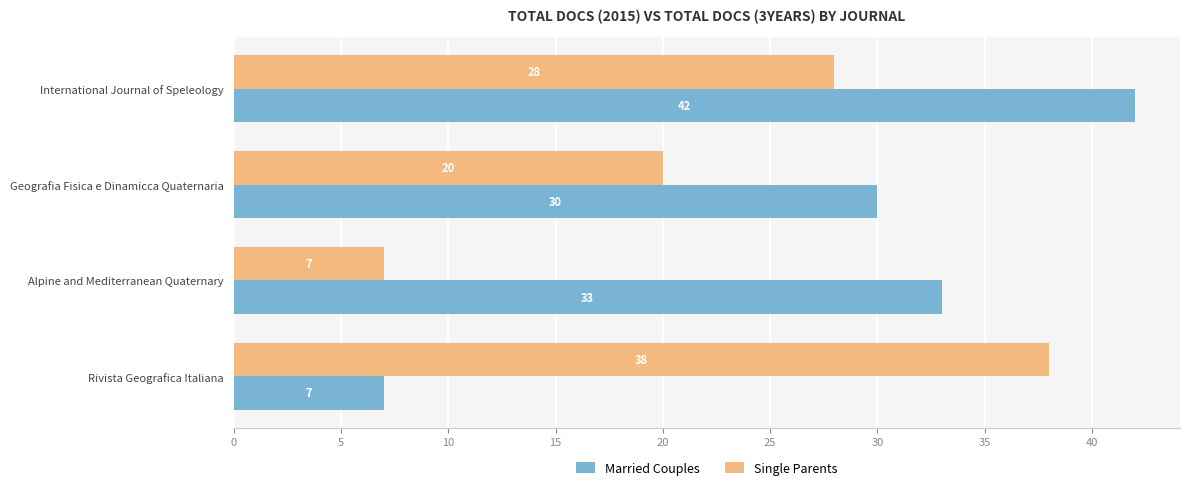

Which series has the widest spread of values?

Married Couples